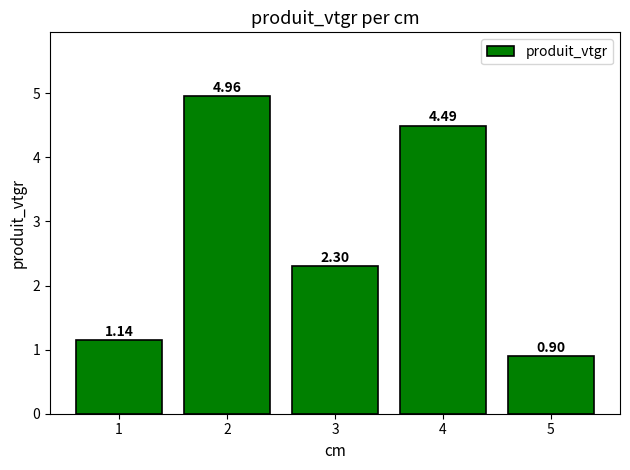

Which has a higher value, 2 or 4?

2